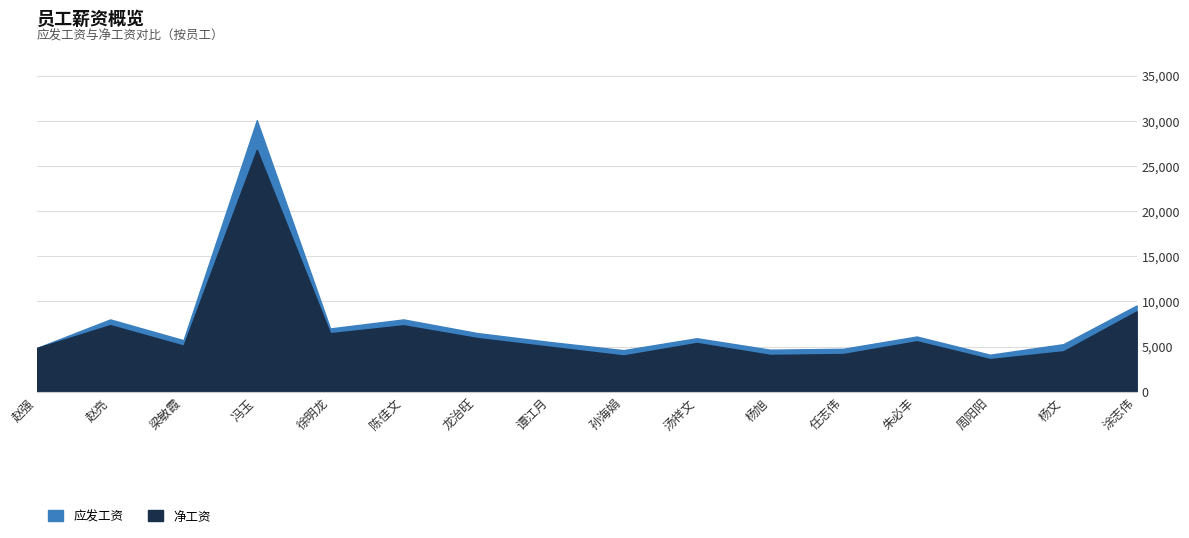

At which category does the chart reach its minimum across all series?

周阳阳